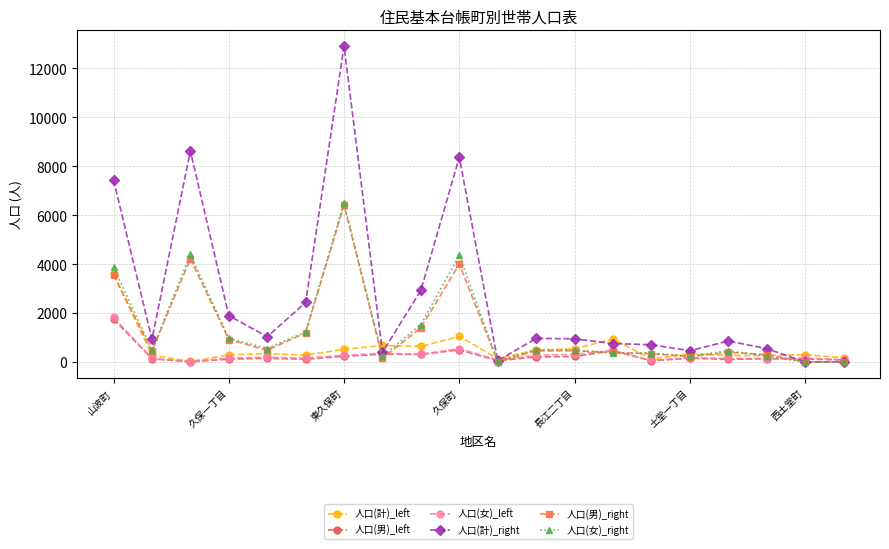

Which series has the widest spread of values?

人口(計)_right